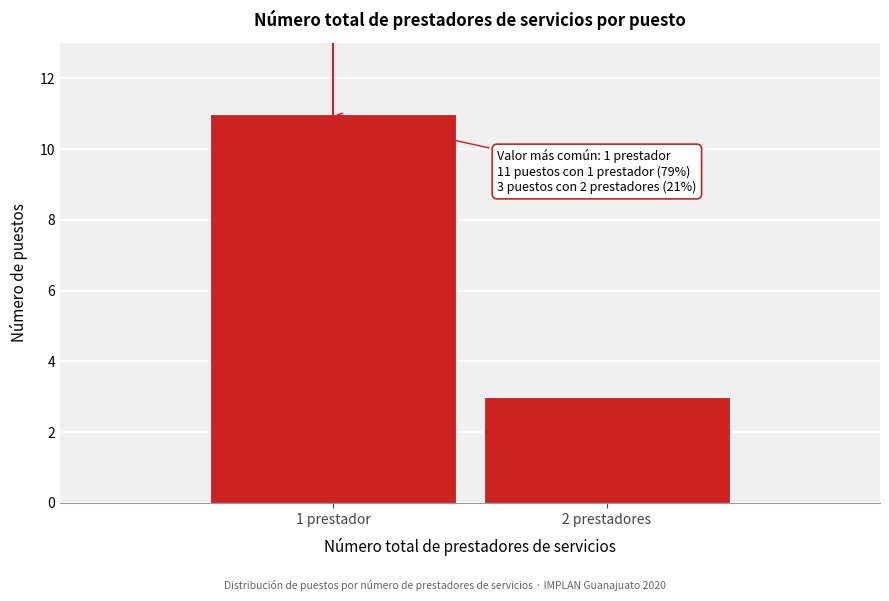

Reading left to right, list all the values displayed in this chart.

1 prestador=11	2 prestadores=3